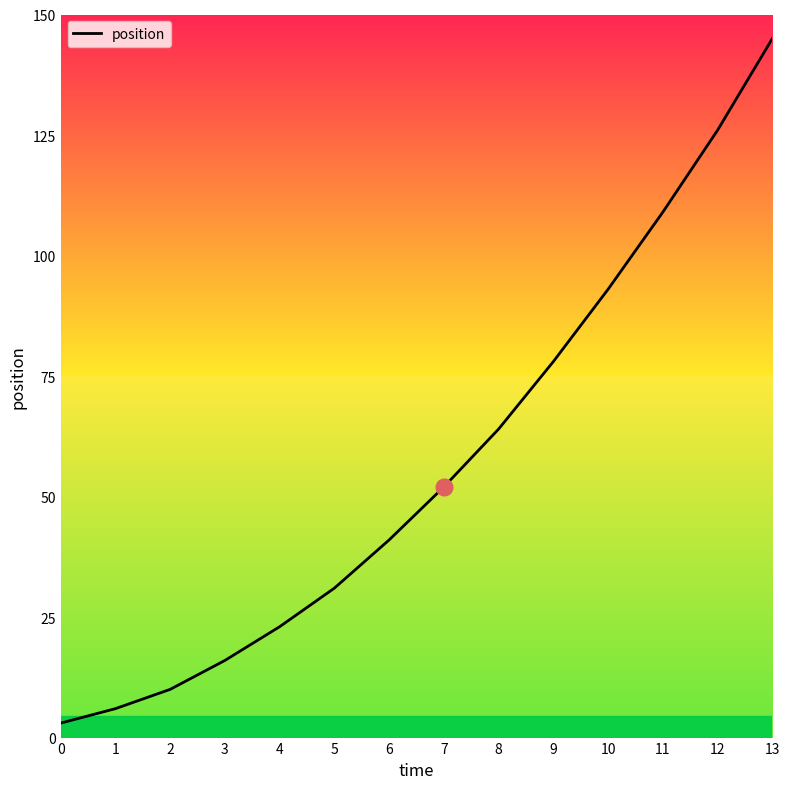

What is the approximate value at 5?

31